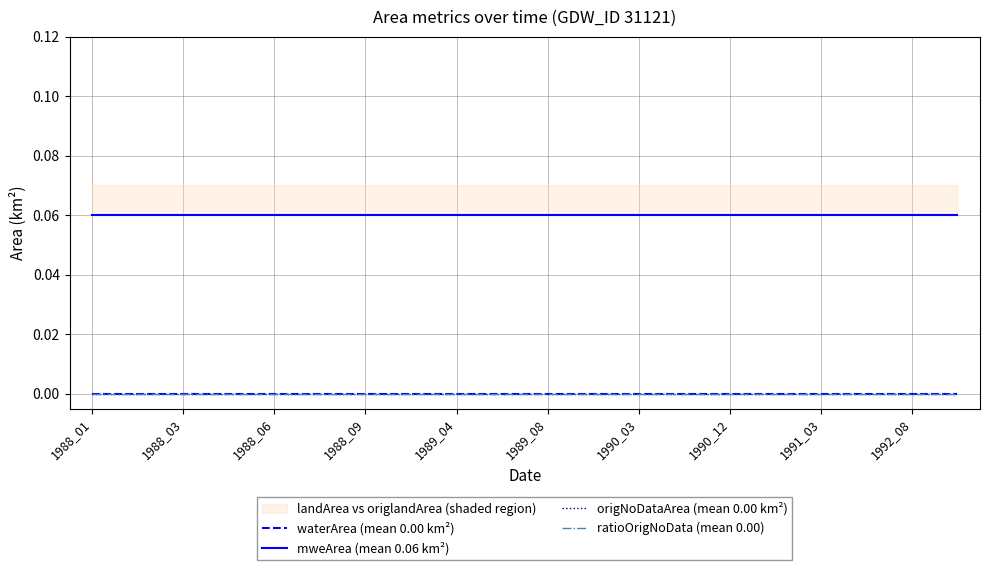

At which category is the sum across all series the highest?

1988_01